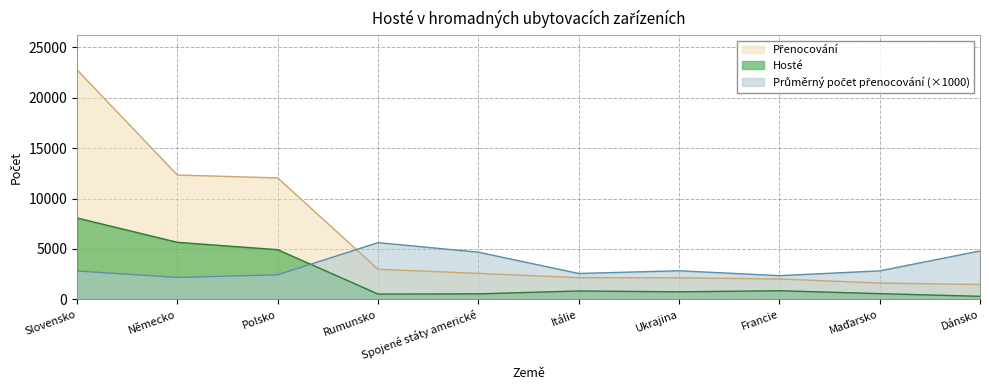

What is the difference between the Přenocování values at Slovensko and Itálie?

20606.0